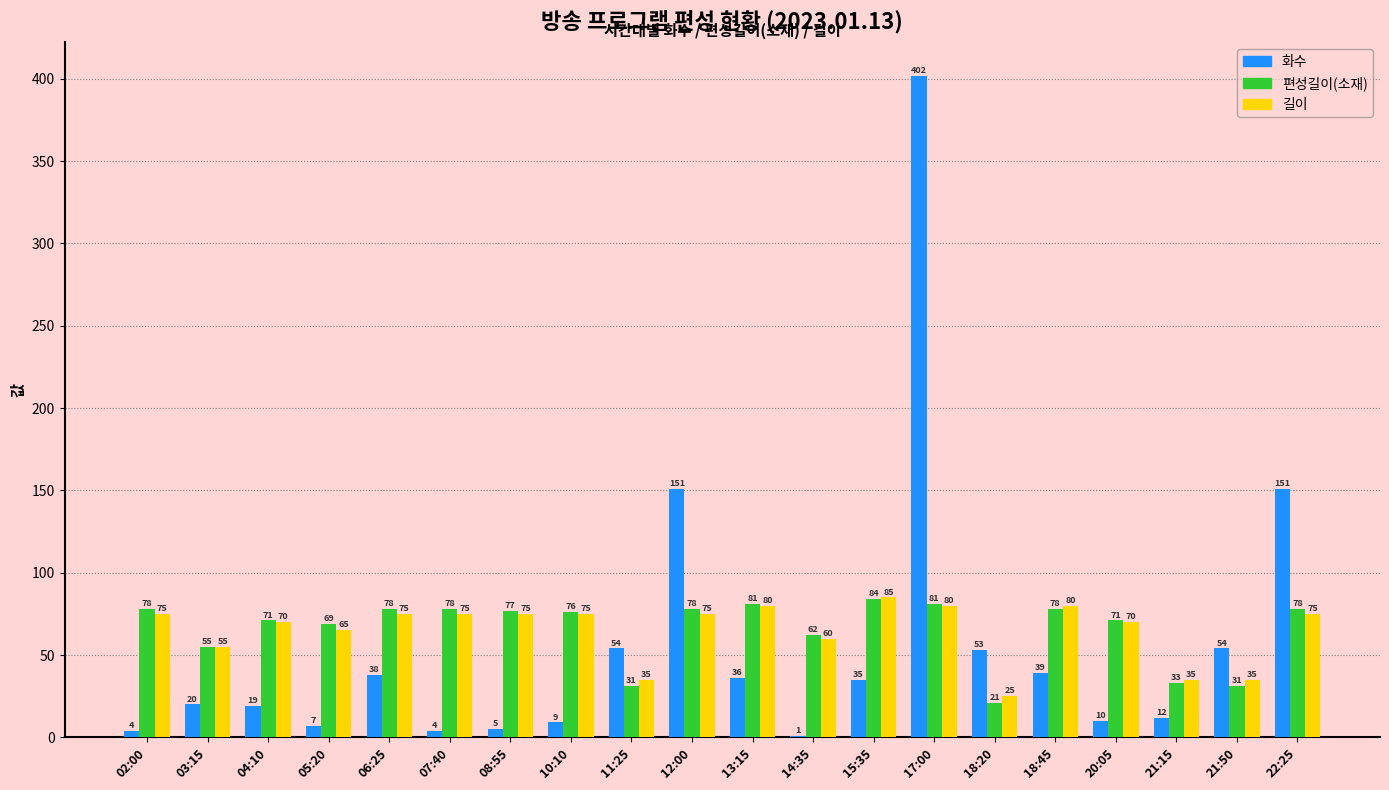

True or false: 길이 has a value of 70 at 20:05.

True